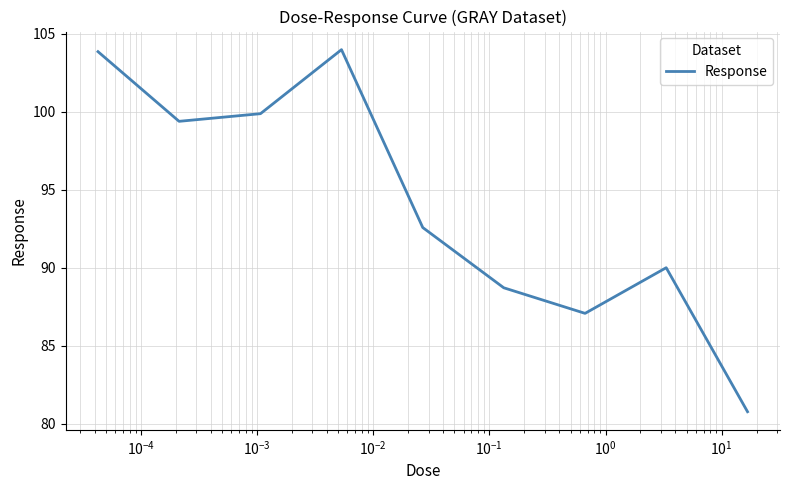

What is the minimum value shown in the chart?

80.8